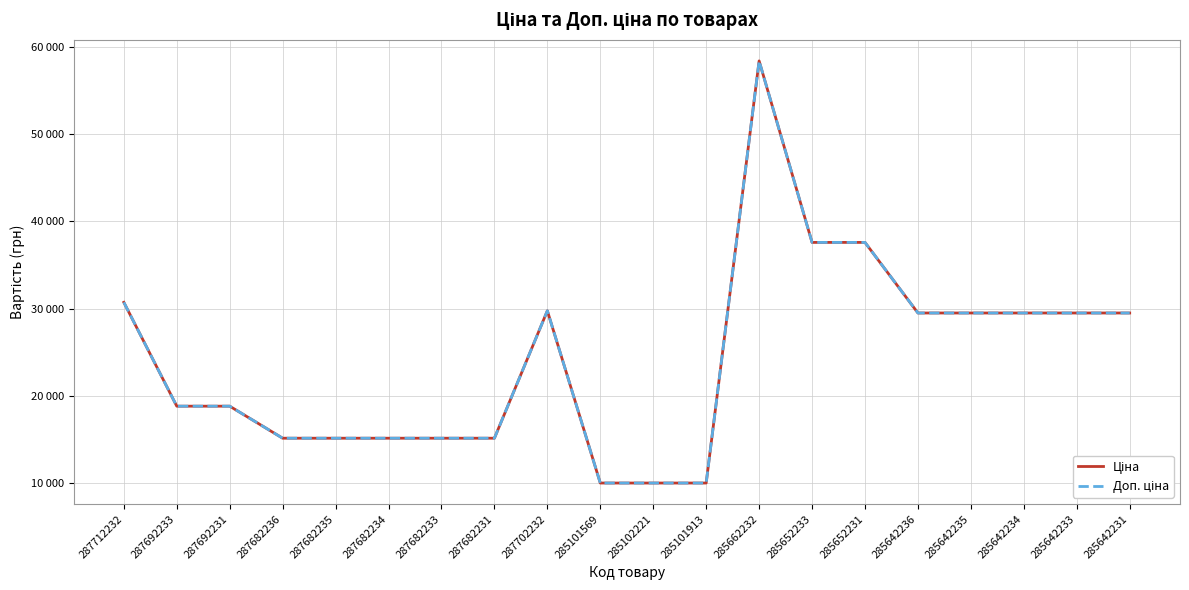

The Ціна series shows 42667.6 at 287712232. True or false?

False